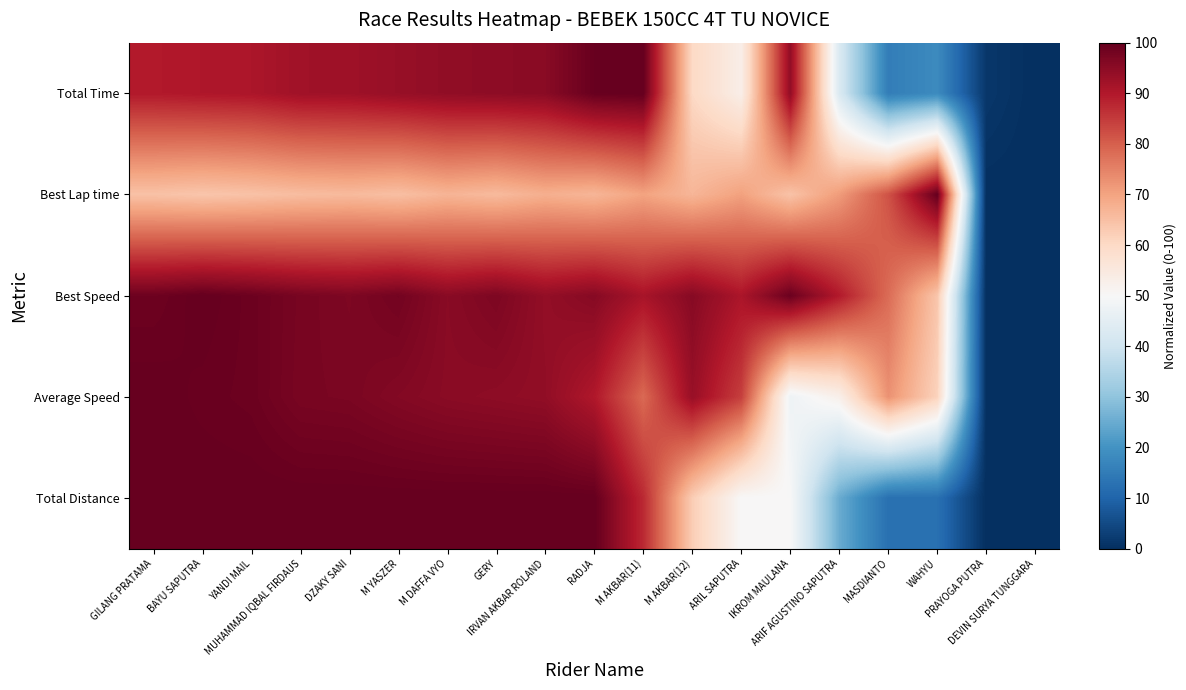

At DEVIN SURYA TUNGGARA, list the series in order from largest to smallest.

Total Time, Best Lap time, Best Speed, Average Speed, Total Distance